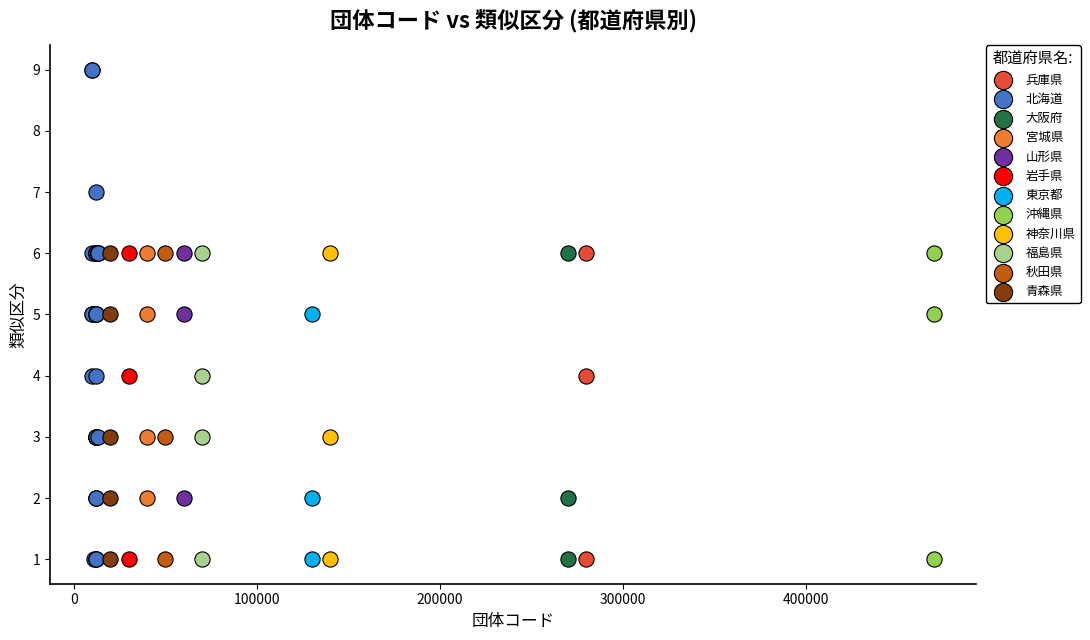

Which series contains the highest Y value?

北海道